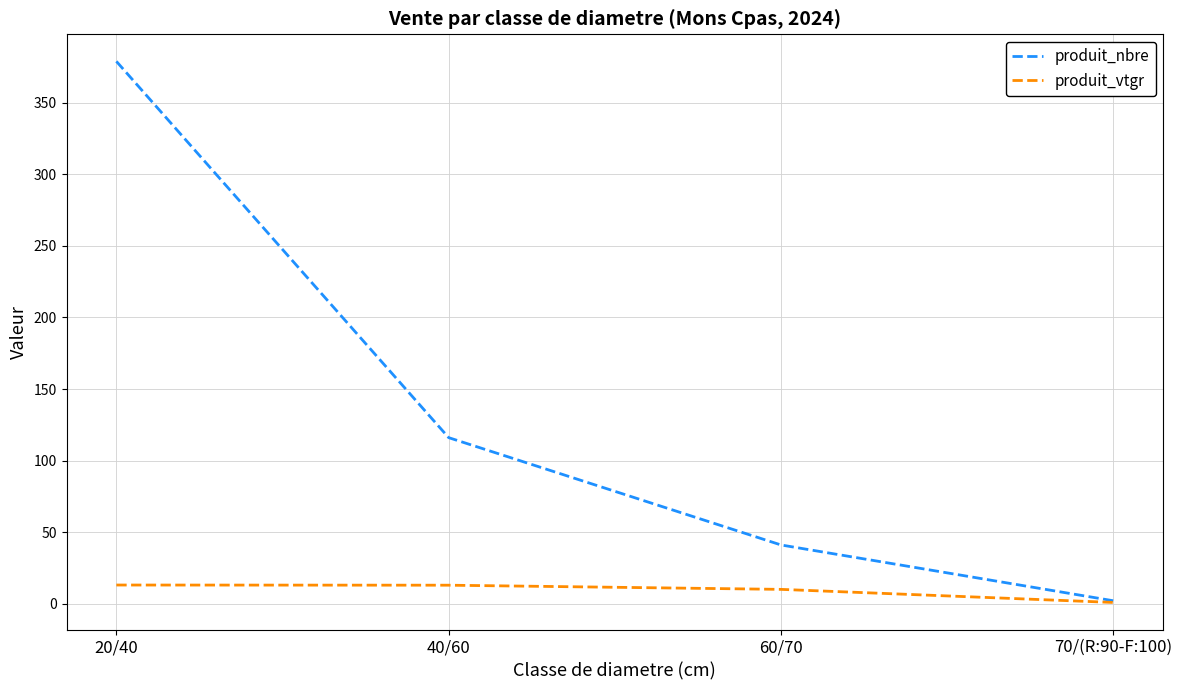

Which category has the lowest value in the produit_nbre series?

70/(R:90-F:100)